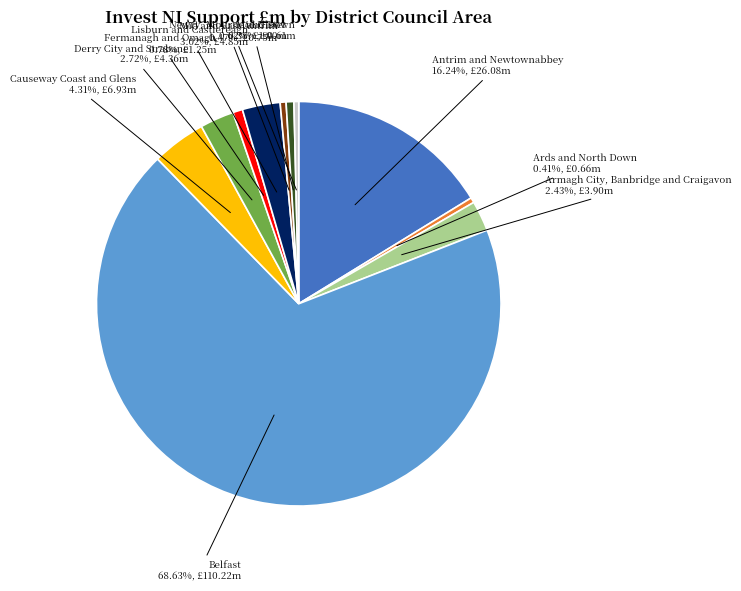

Does any single category account for the majority?

Yes